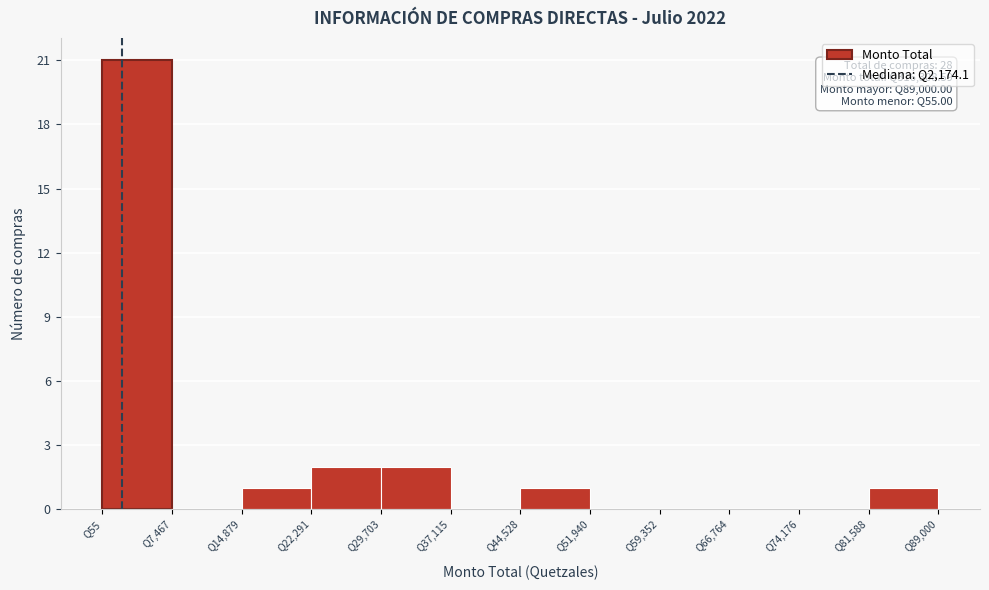

Over which range of the x-axis is the bar tallest?

0 to 7000